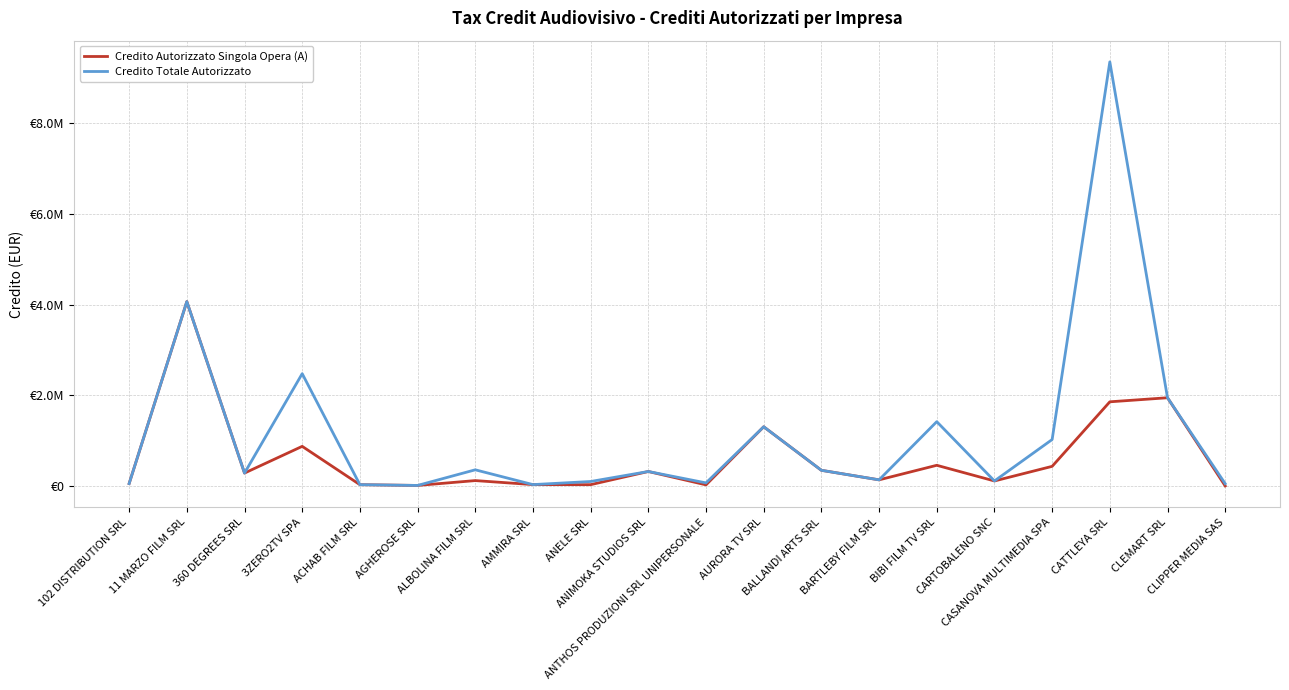

At which label does Credito Totale Autorizzato first exceed 318214?

11 MARZO FILM SRL